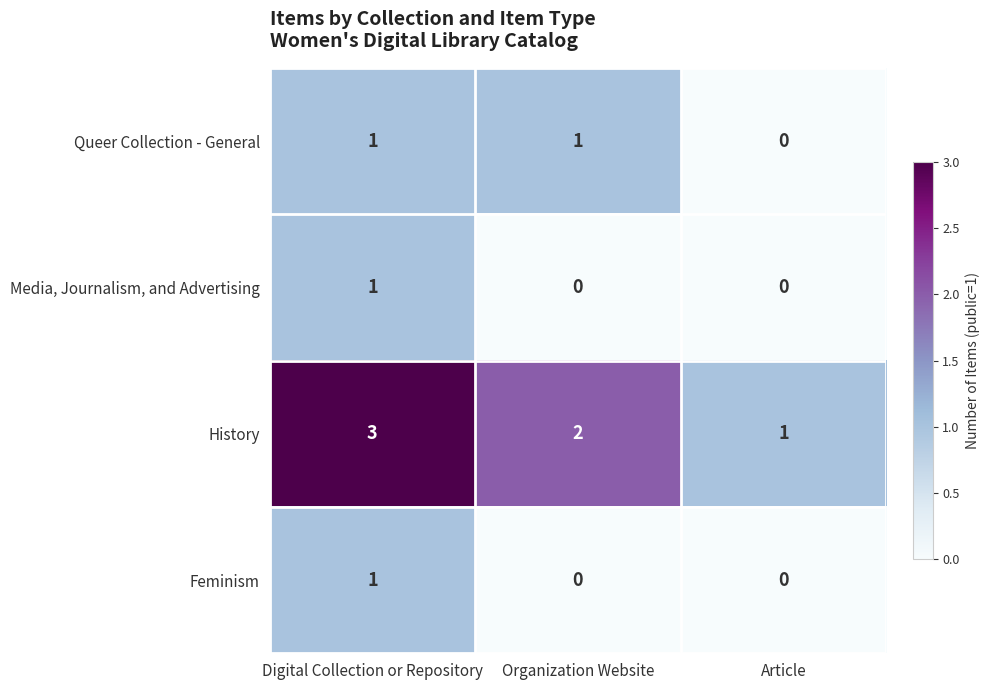

What is the total value across all series at Digital Collection or Repository?

6